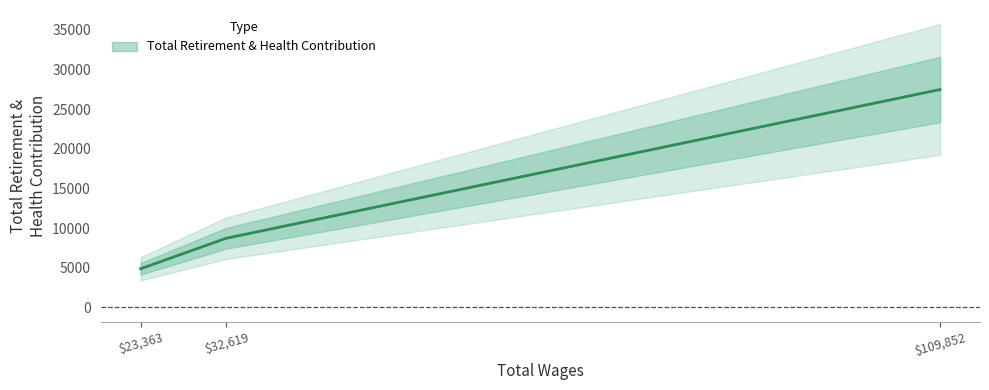

Approximately how many times larger is the value at 109852 compared to 23363?

5.6